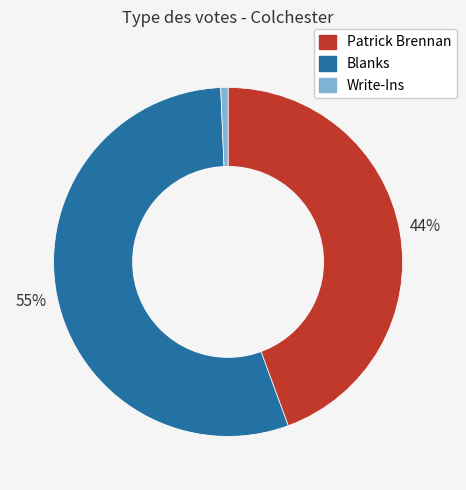

What is the majority slice?

Blanks